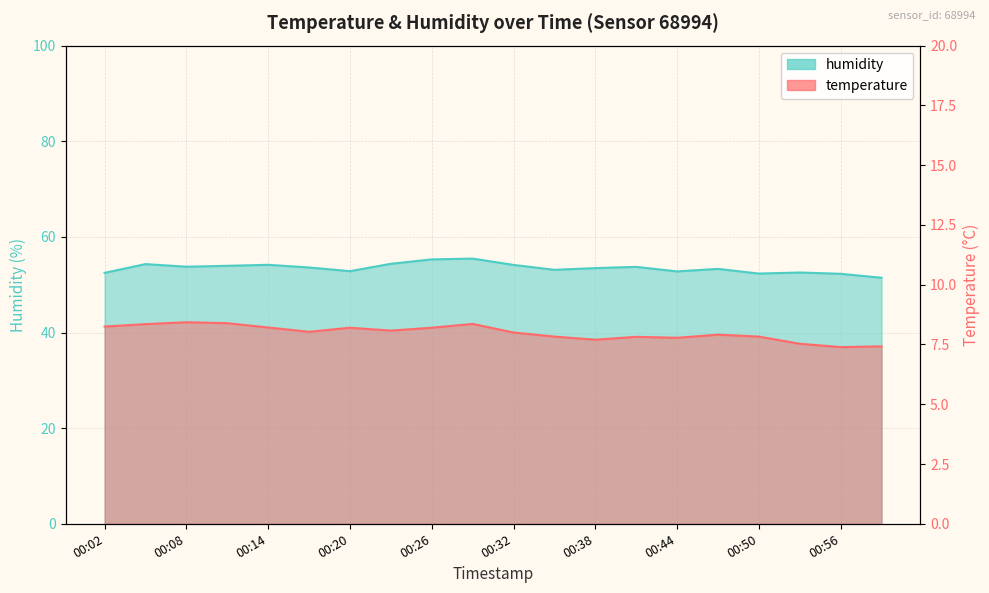

Which has a higher value, 00:38 or 00:17?

00:17